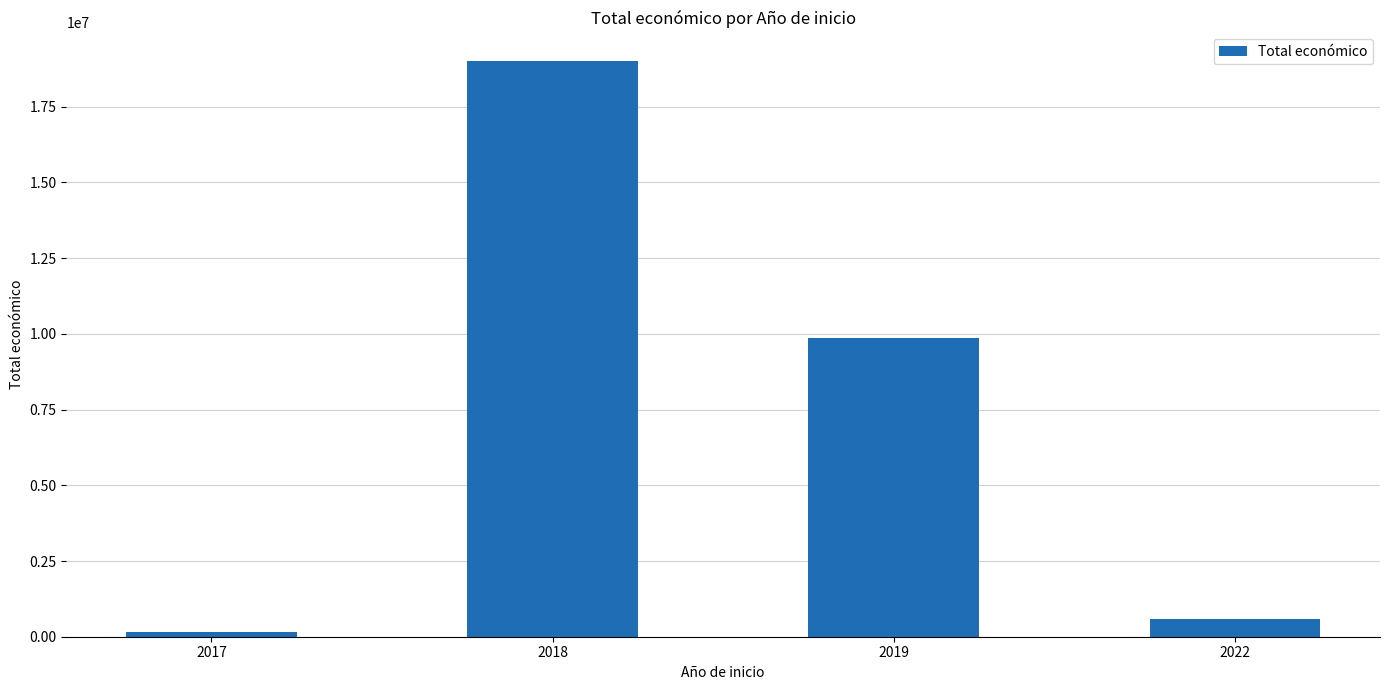

Count the number of categories in the chart.

4